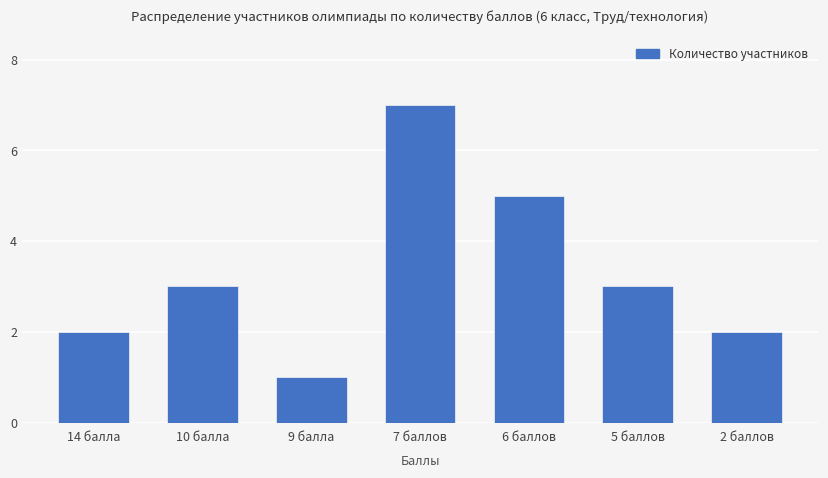

The value at 7 баллов is 11. True or false?

False